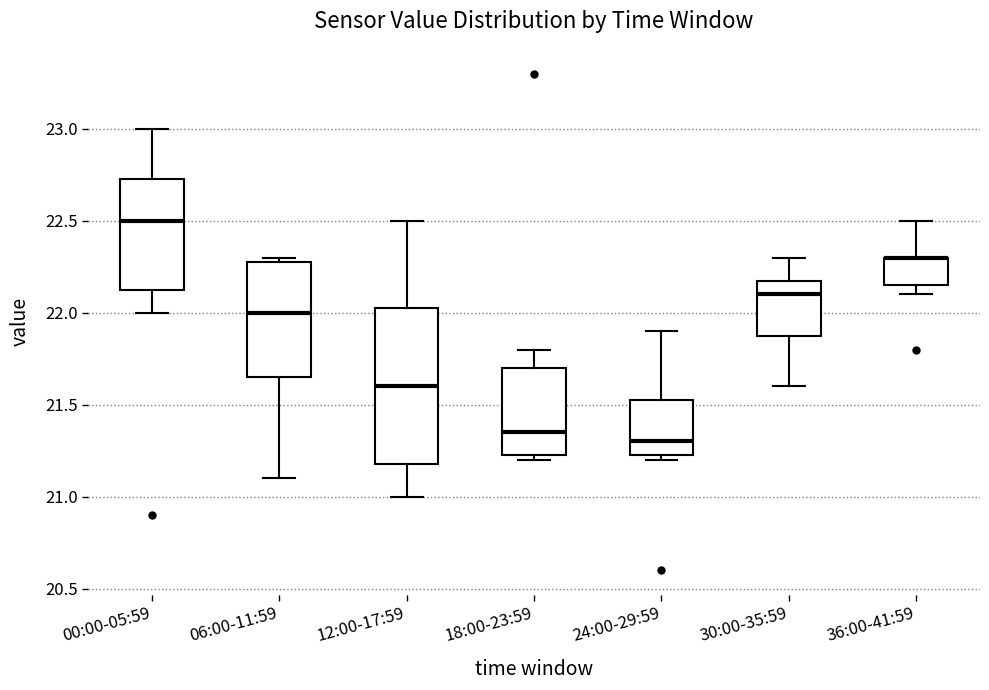

Reading left to right, transcribe this box plot: for each box, give where its median line is, the range the box spans, and where its two whiskers end, as read against the y-axis. The values are not printed on the chart, so give them approximately, as read against the axis.

00:00-05:59: median 22.50, box 22.15 to 22.75, whiskers 22.00 to 23.00
06:00-11:59: median 22.00, box 21.65 to 22.30, whiskers 21.10 to 22.30 (just above the box's upper edge)
12:00-17:59: median 21.60, box 21.20 to 22.05, whiskers 21.00 to 22.50
18:00-23:59: median 21.35, box 21.25 to 21.70, whiskers 21.20 to 21.80
24:00-29:59: median 21.30, box 21.25 to 21.55, whiskers 21.20 to 21.90
30:00-35:59: median 22.10, box 21.90 to 22.20, whiskers 21.60 to 22.30
36:00-41:59: median 22.30 (drawn on the box's upper edge), box 22.15 to 22.30, whiskers 22.10 to 22.50